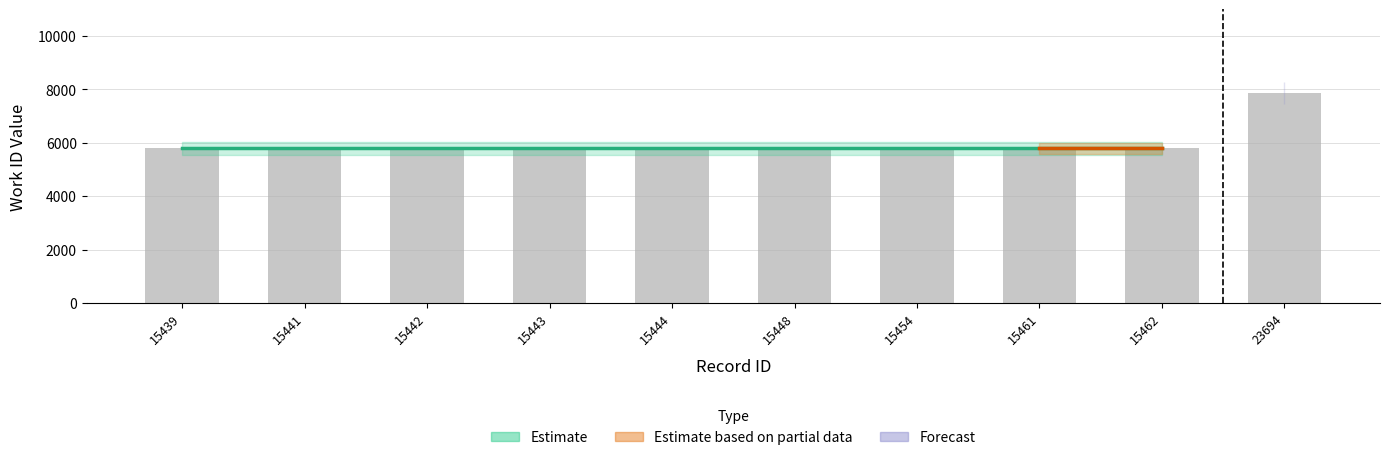

Are the bars horizontal?

No